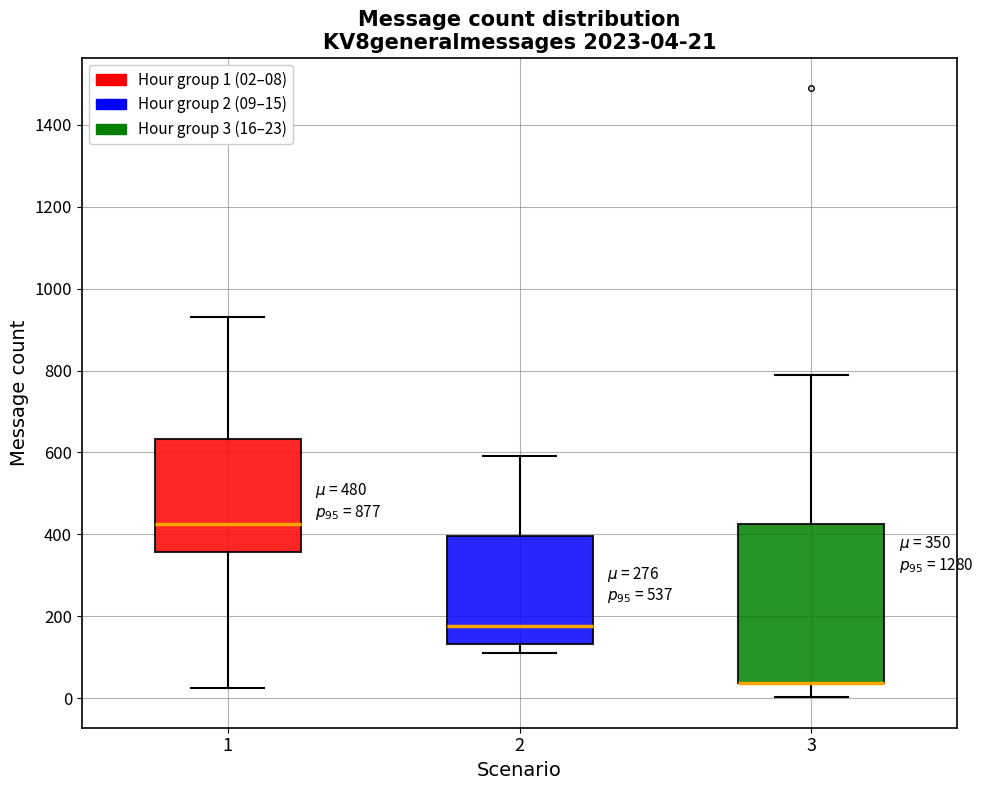

Which box is the tallest, from its lower edge to its upper edge?

3